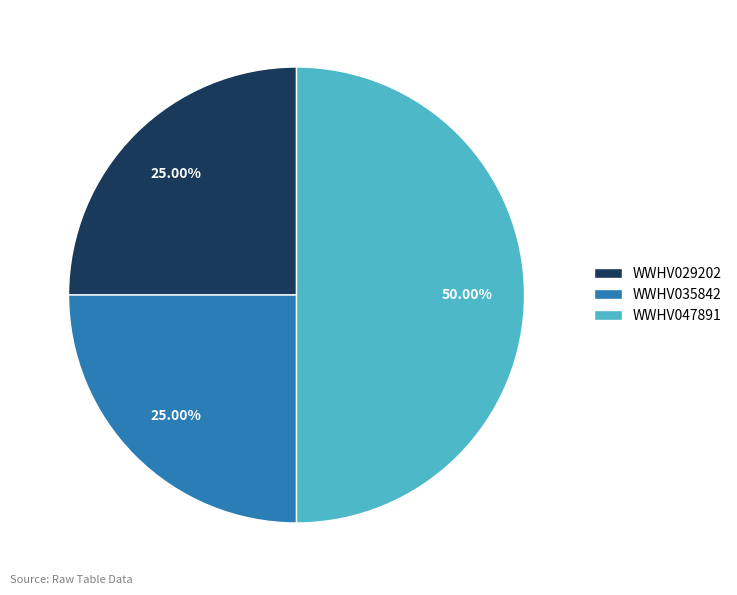

True or false: WWHV035842 accounts for 25% of the total.

True